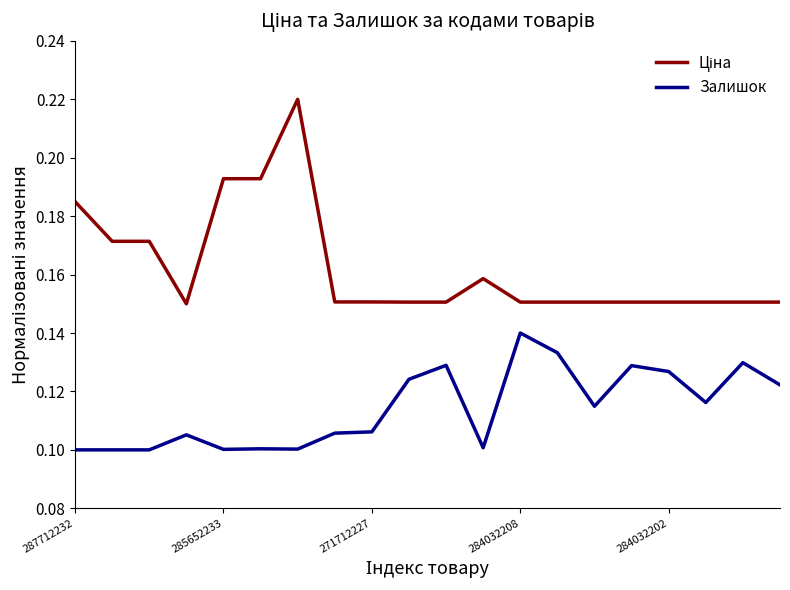

How many lines are shown in the chart?

2